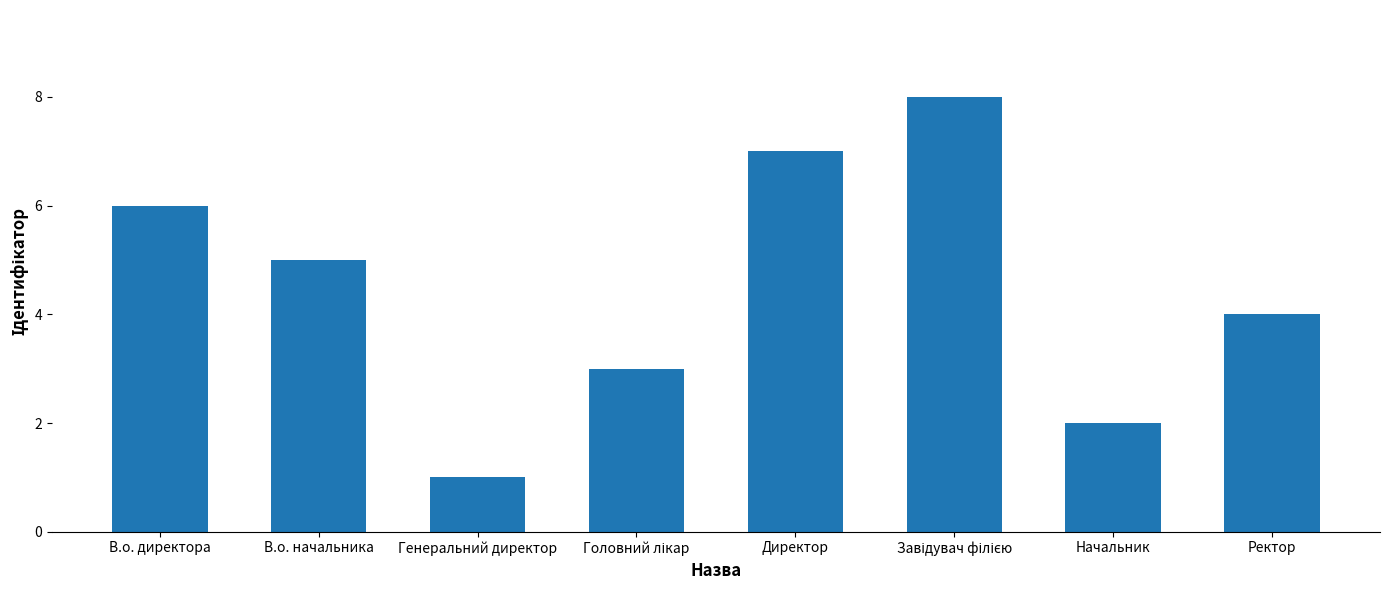

What is the change in value from В.о. начальника to Генеральний директор?

-4